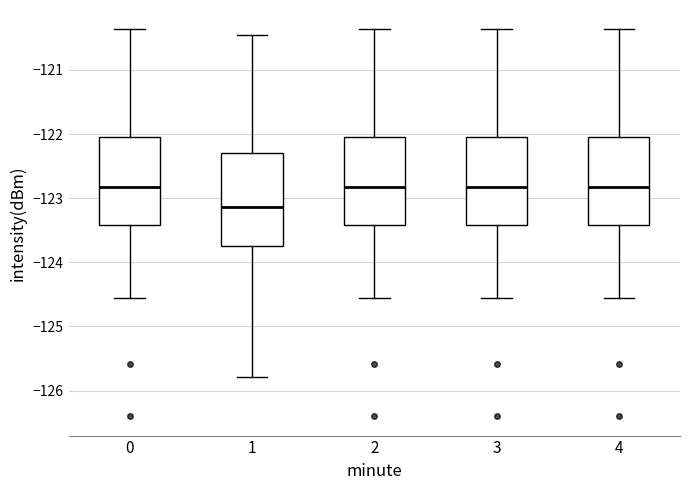

Where is the upper edge of the box at x = 3 on the y-axis? The values are not printed on the chart, so give them approximately, as read against the axis.

-122.0